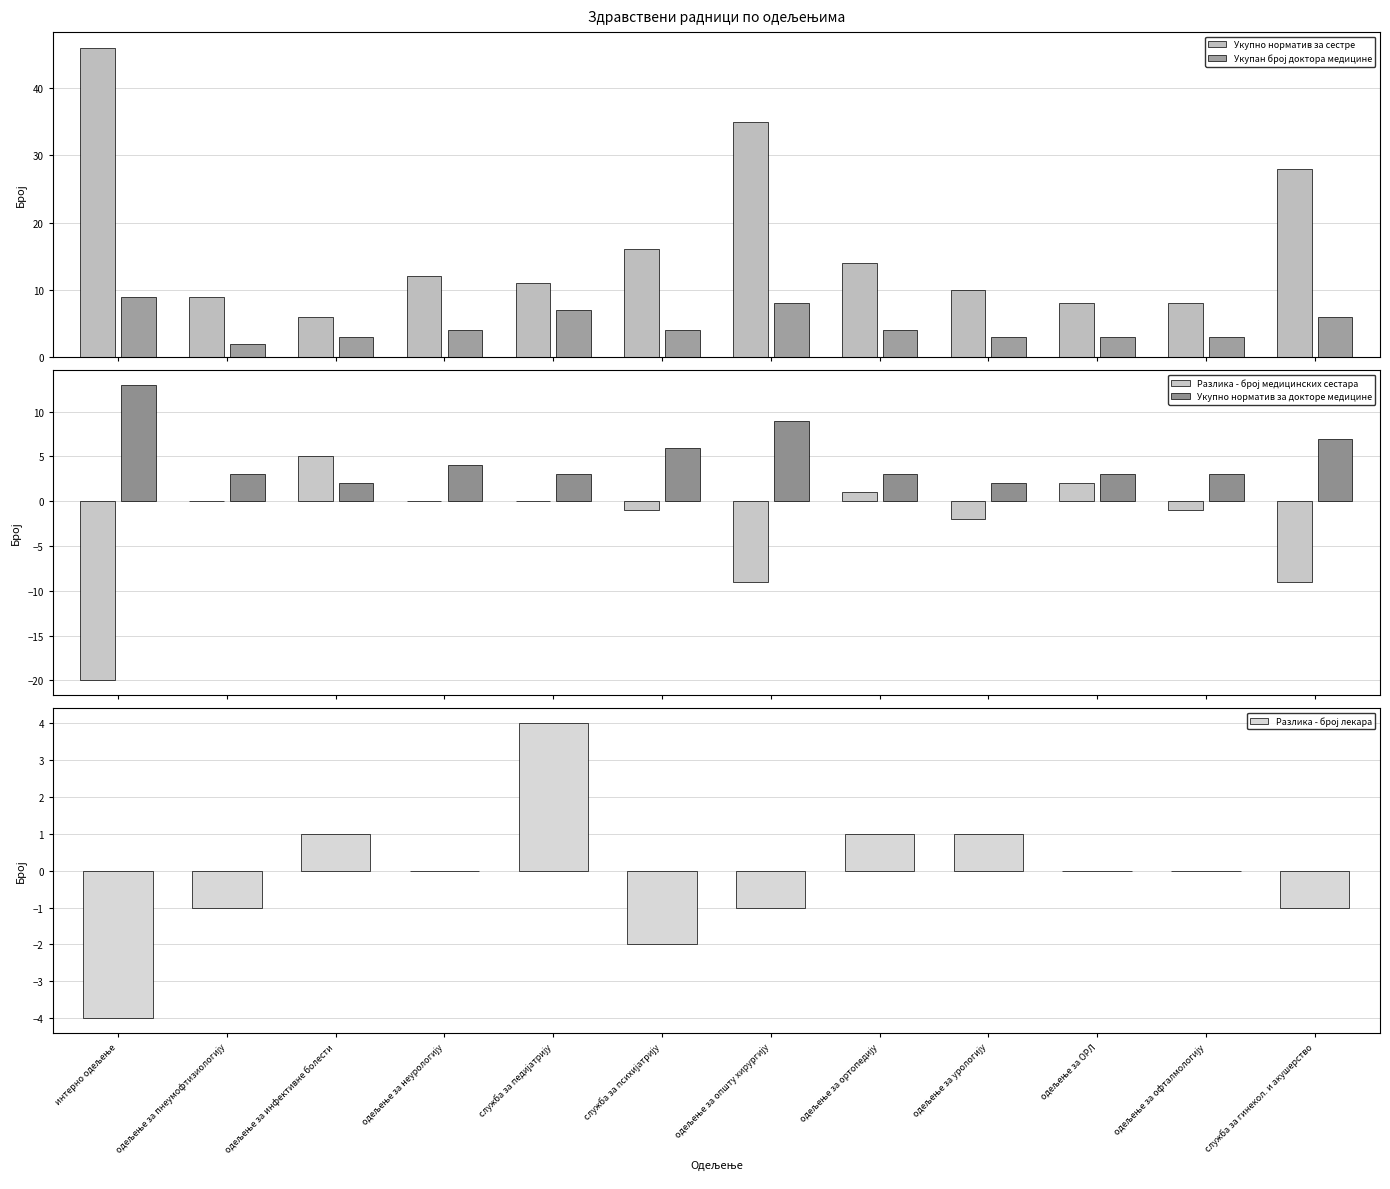

Count the number of categories in the chart.

12